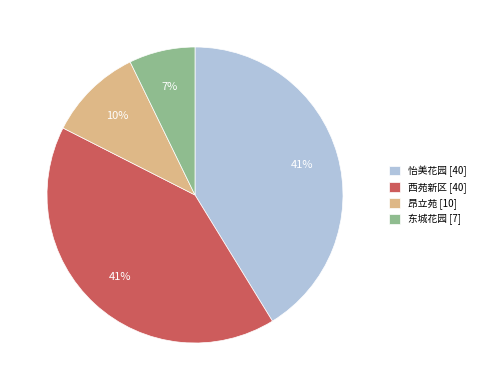

The 怡美花园 slice represents 33% of the pie. True or false?

False